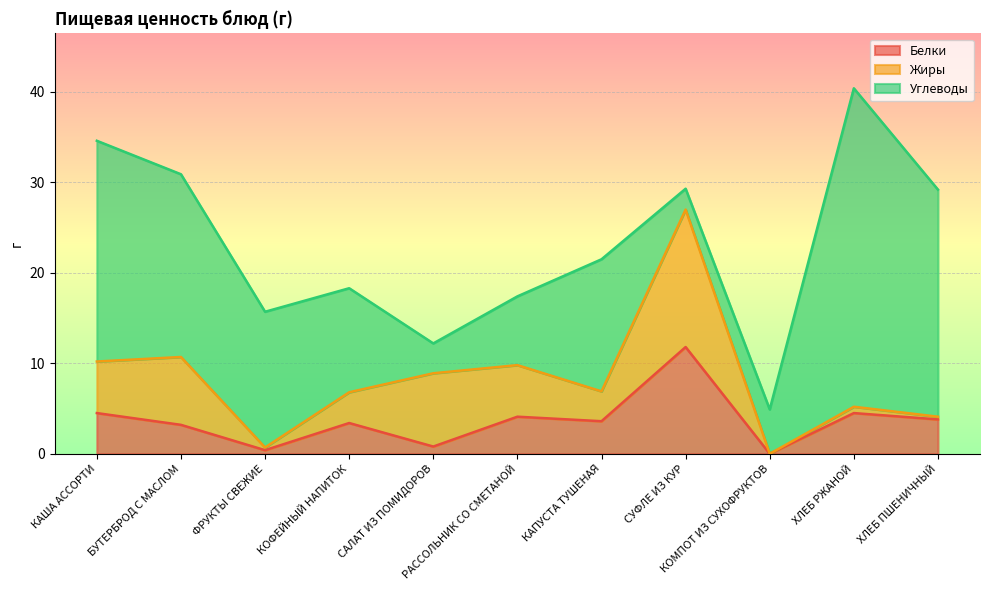

Rank the categories by Жиры value from highest to lowest.

СУФЛЕ ИЗ КУР, САЛАТ ИЗ ПОМИДОРОВ, БУТЕРБРОД С МАСЛОМ, КАША АССОРТИ, РАССОЛЬНИК СО СМЕТАНОЙ, КОФЕЙНЫЙ НАПИТОК, КАПУСТА ТУШЕНАЯ, ХЛЕБ РЖАНОЙ, ФРУКТЫ СВЕЖИЕ, ХЛЕБ ПШЕНИЧНЫЙ, КОМПОТ ИЗ СУХОФРУКТОВ